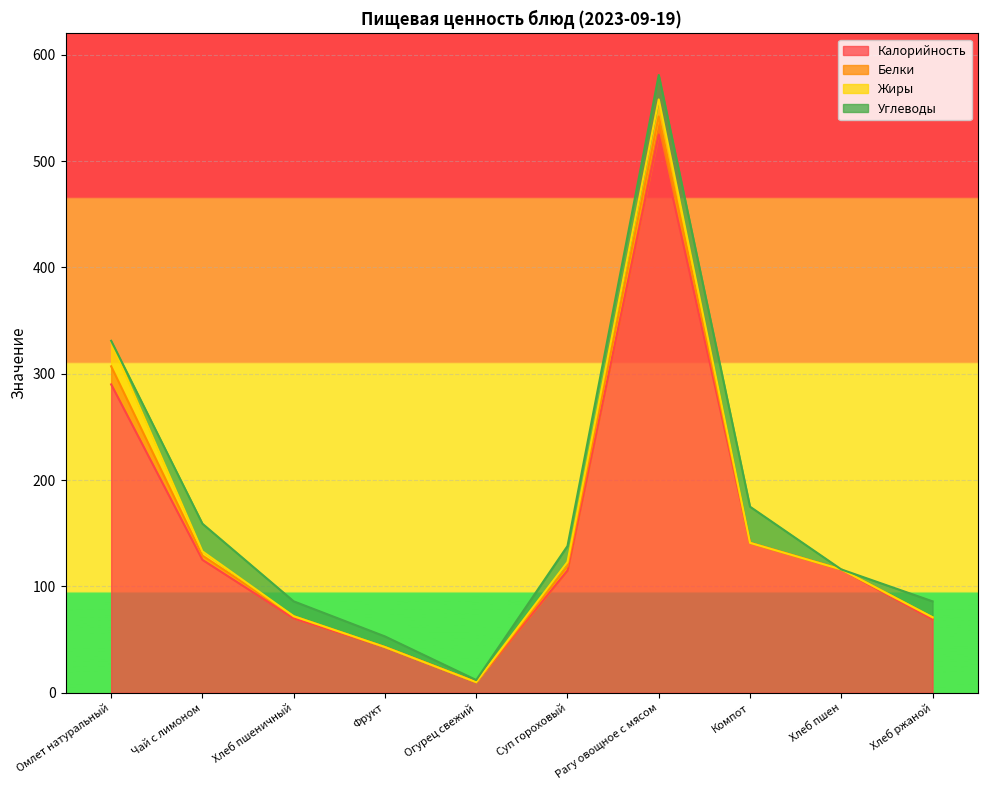

How many data points does each series have?

10